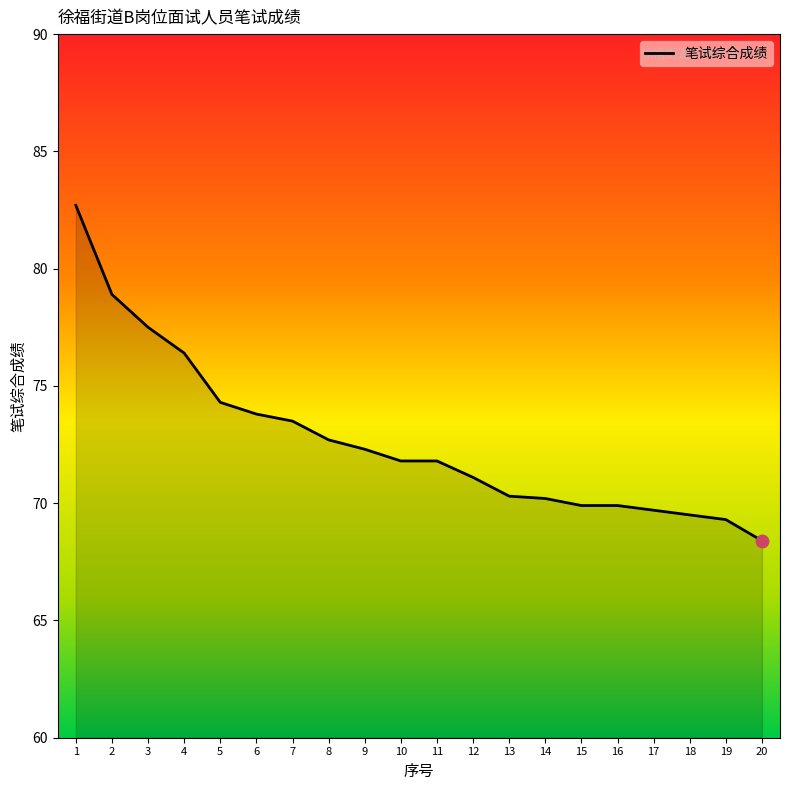

What is the change in value from 5 to 18?

-4.8